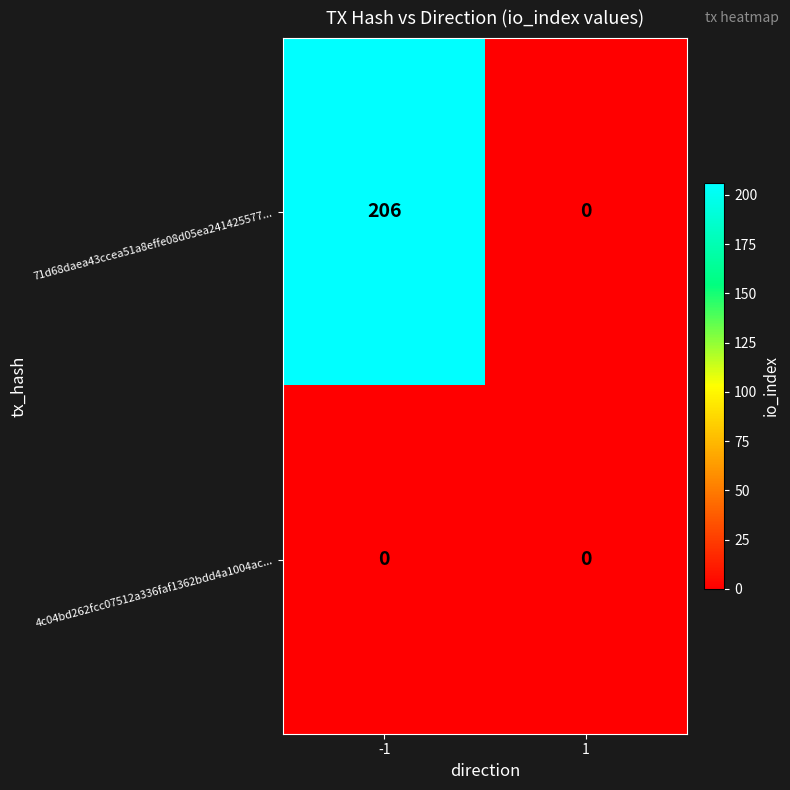

The value of 4c04bd262fcc07512a336faf1362bdd4a1004ac... at -1 is 0. True or false?

True